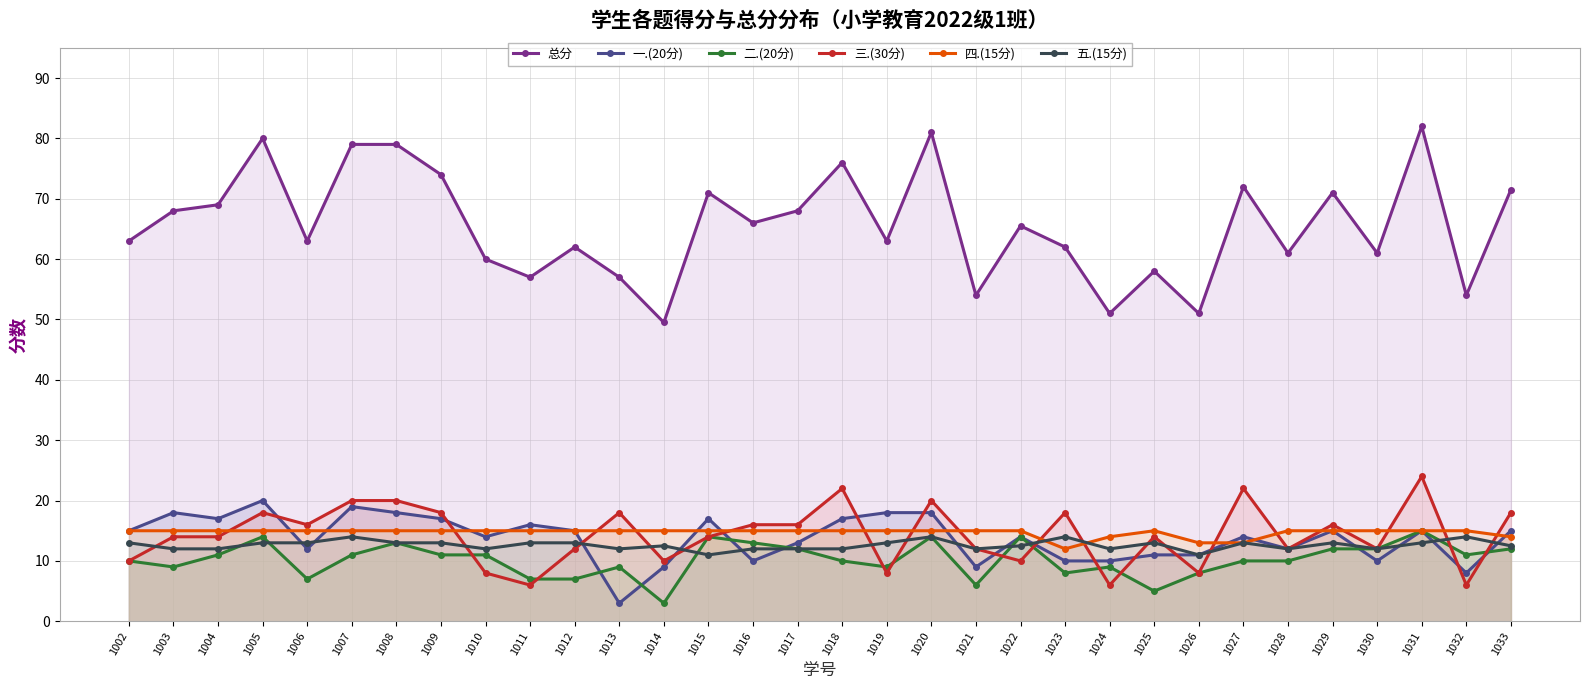

How many interior local peaks does the 一.(20分) series have?

9